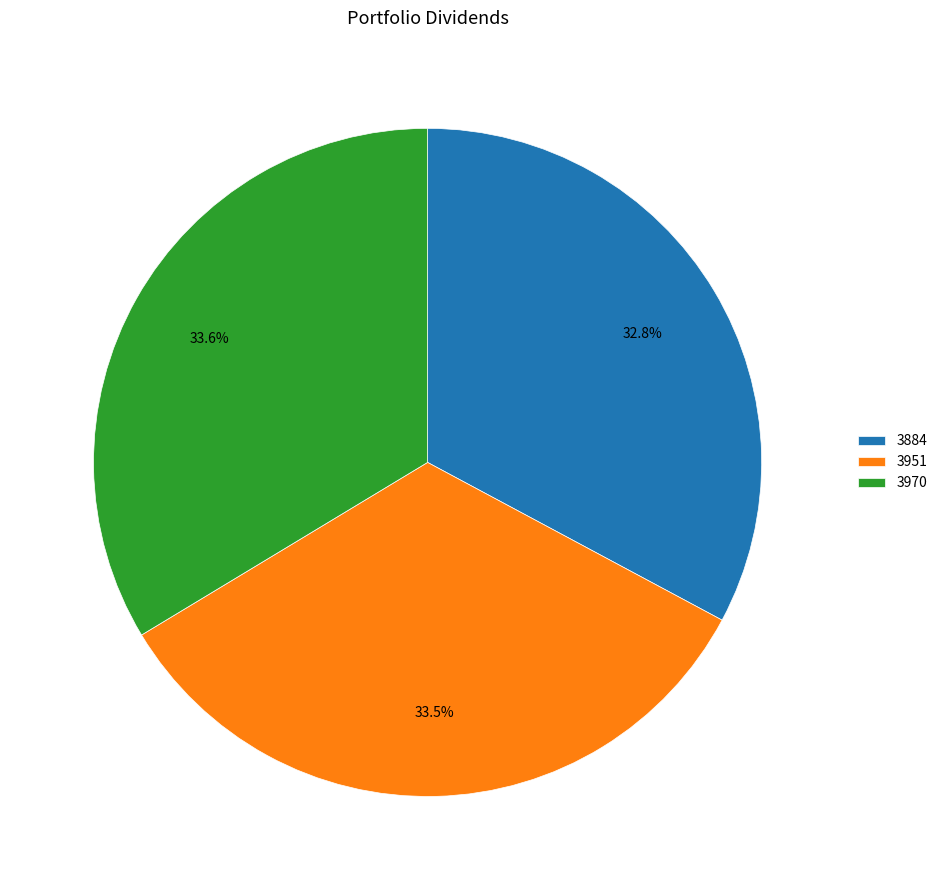

How many slices are in this pie chart?

3